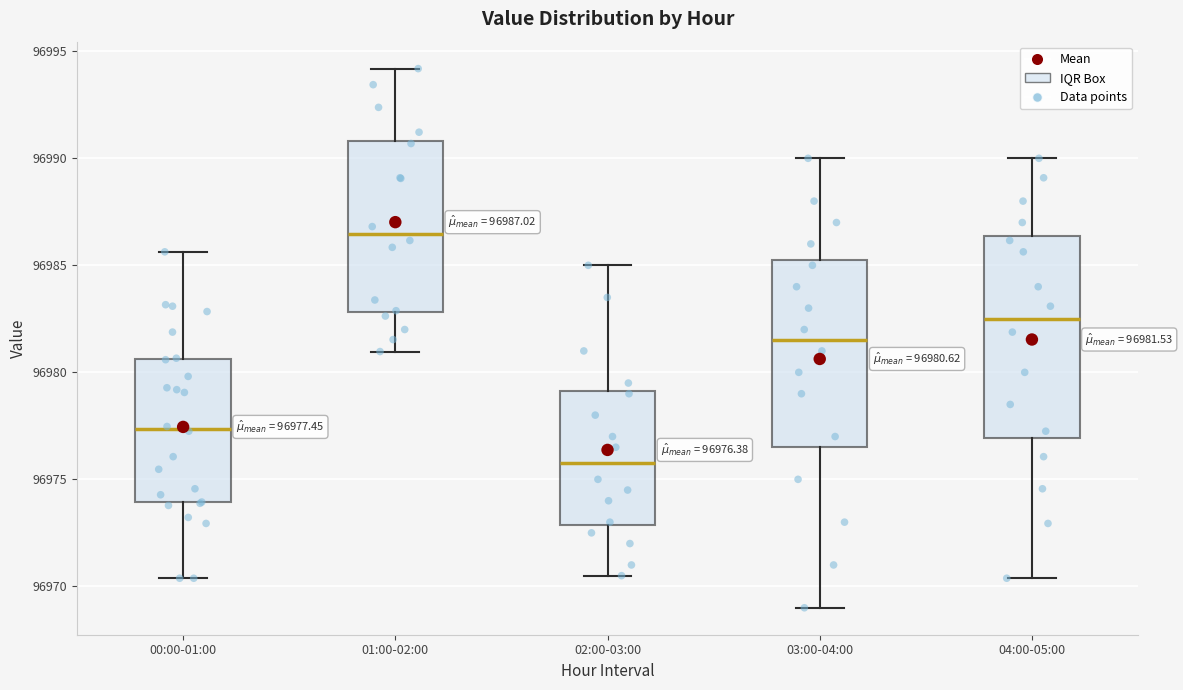

Which box has the lowest median line?

02:00-03:00